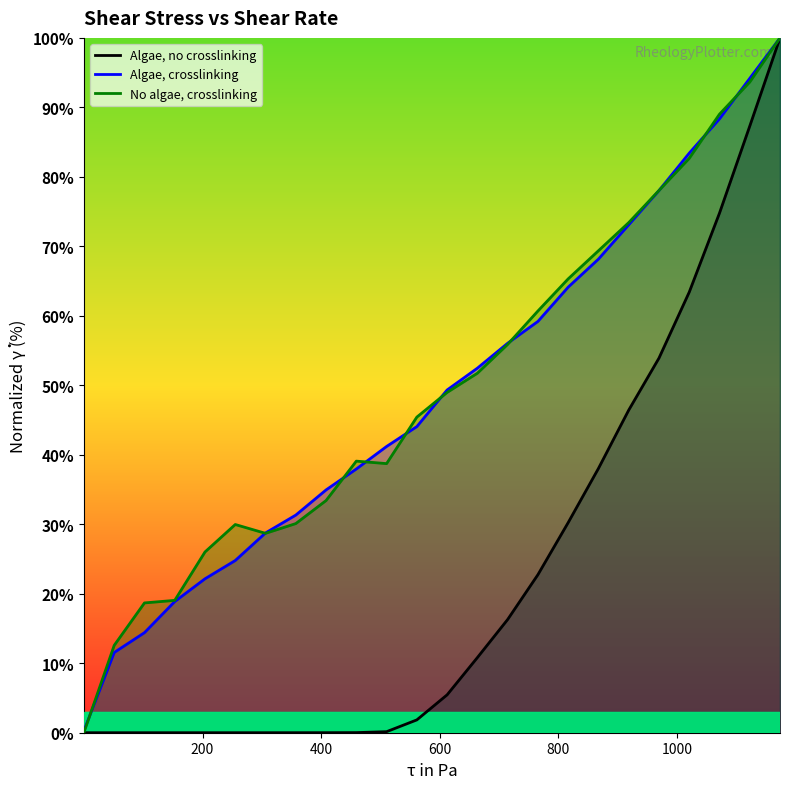

What is the average value of the Algae, no crosslinking series?

23.0